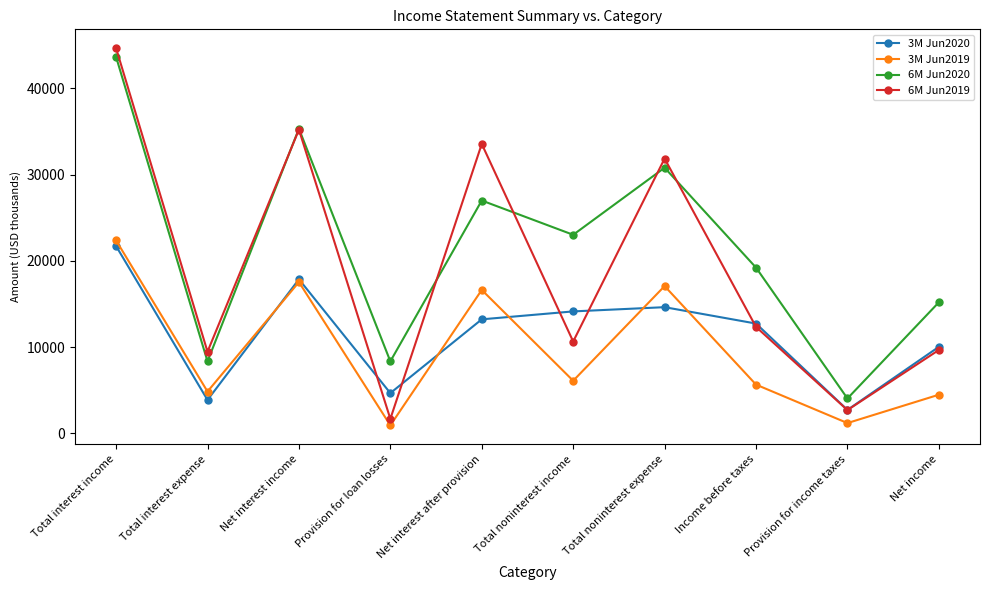

How many series are shown in this chart?

4